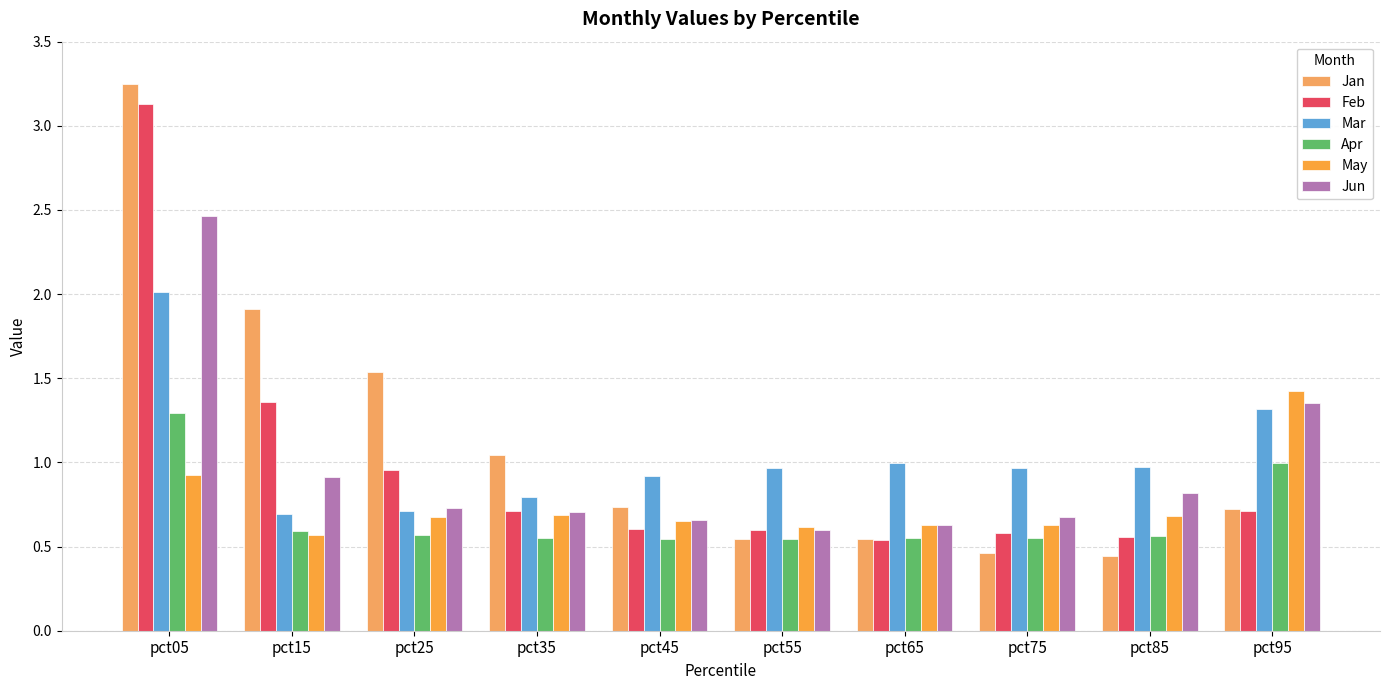

What are all the series names shown in the legend?

Jan, Feb, Mar, Apr, May, Jun